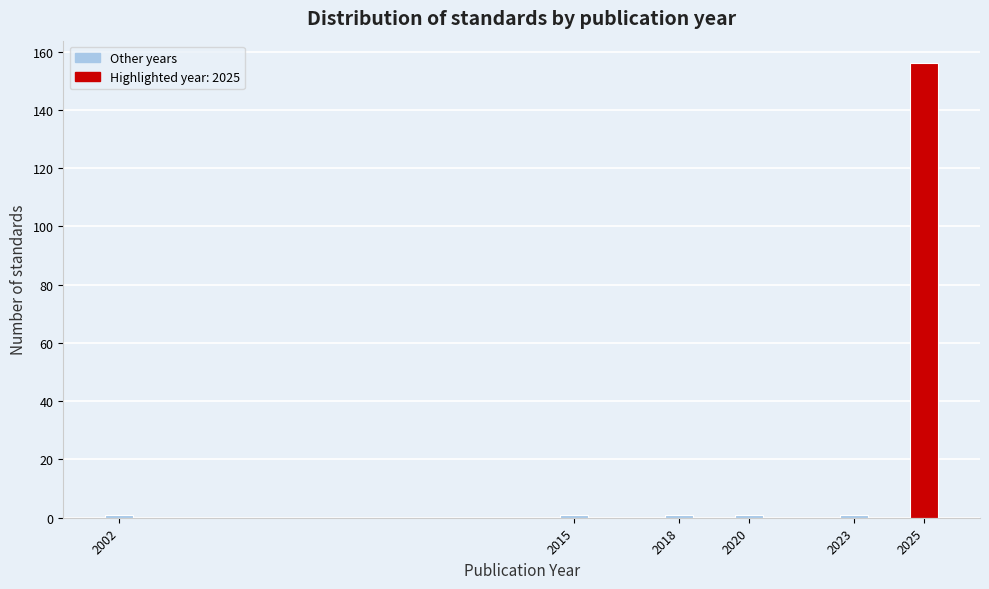

Reading left to right, what are all the values shown in this chart?

2002=1	2015=1	2018=1	2020=1	2023=1	2025=156